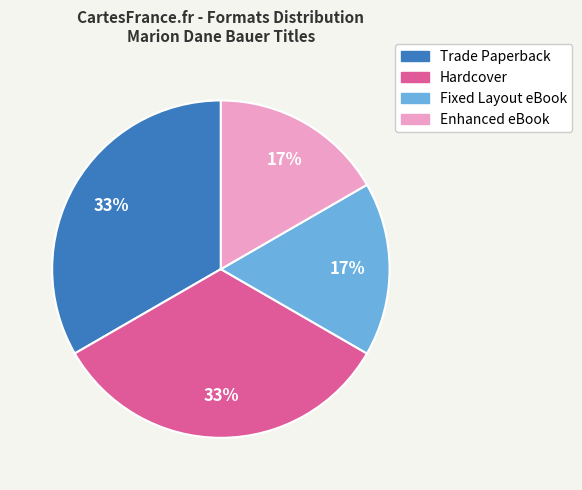

Does any single category account for the majority?

No